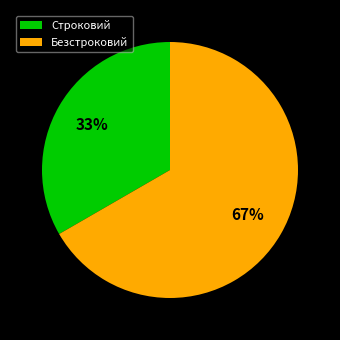

Which slice represents more than half of the pie?

Безстроковий